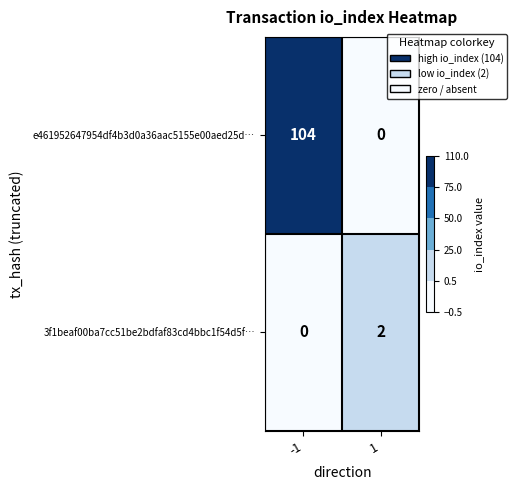

Reading right to left, list all the values displayed in this chart.

e461952647954df4b3d0a36aac5155e00aed25d…: 0	104
3f1beaf00ba7cc51be2bdfaf83cd4bbc1f54d5f…: 2	0